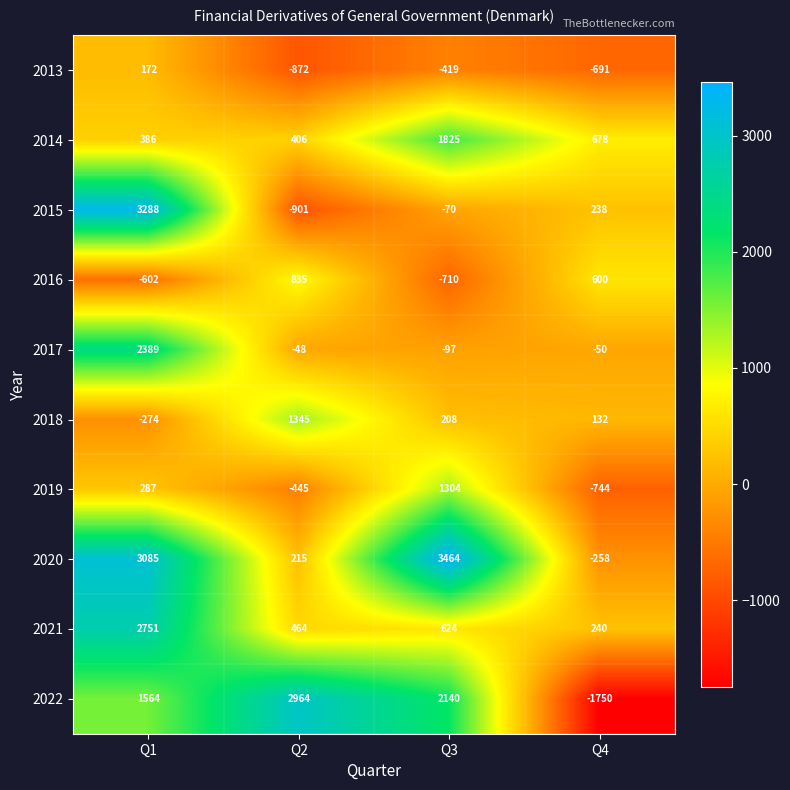

How many values in the 2021 series are below 624?

2